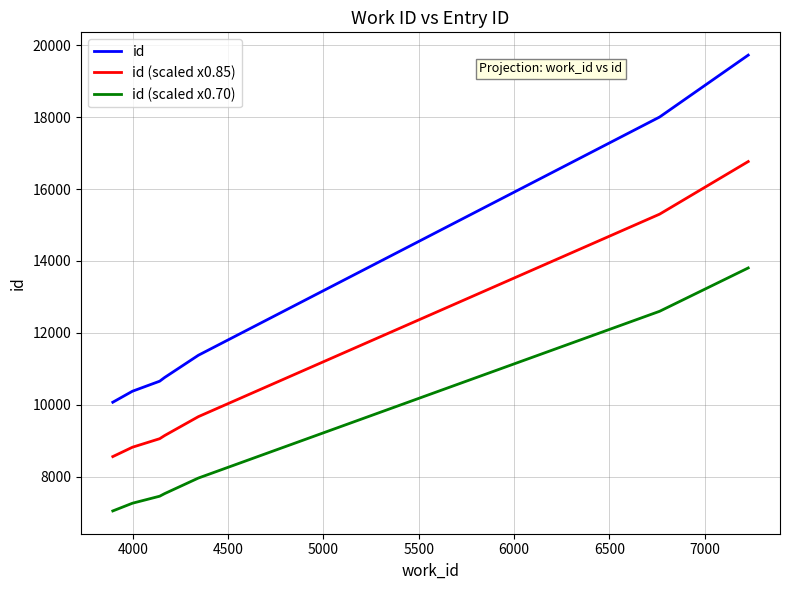

True or false: id (scaled x0.85) and id (scaled x0.70) intersect in this chart.

False